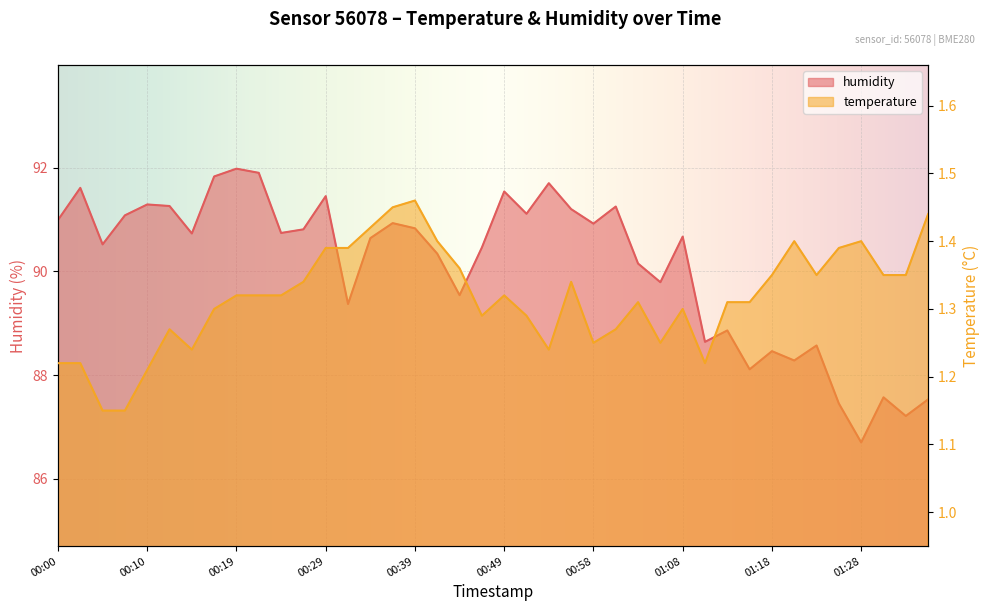

What is the difference between the highest and lowest values at 01:06?

88.5